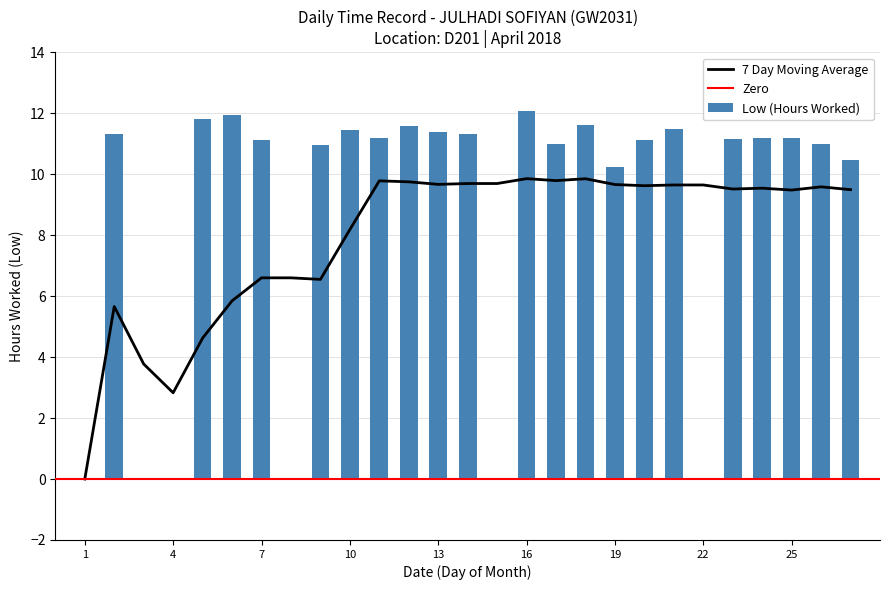

What is the sum of the values at 15 and 16?

12.1